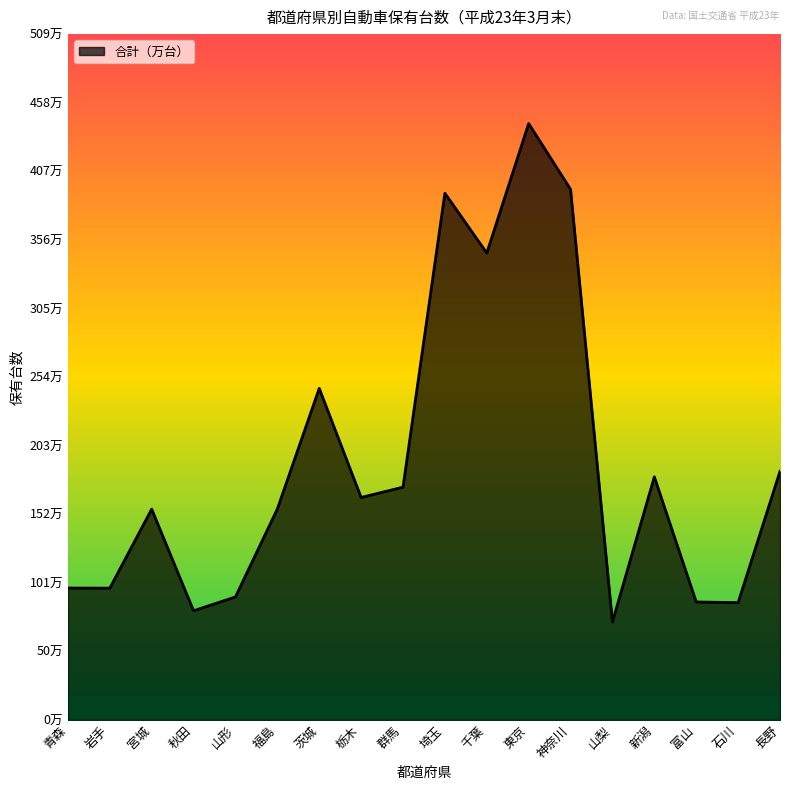

The chart shows a value of 1254405 at 秋田. True or false?

False